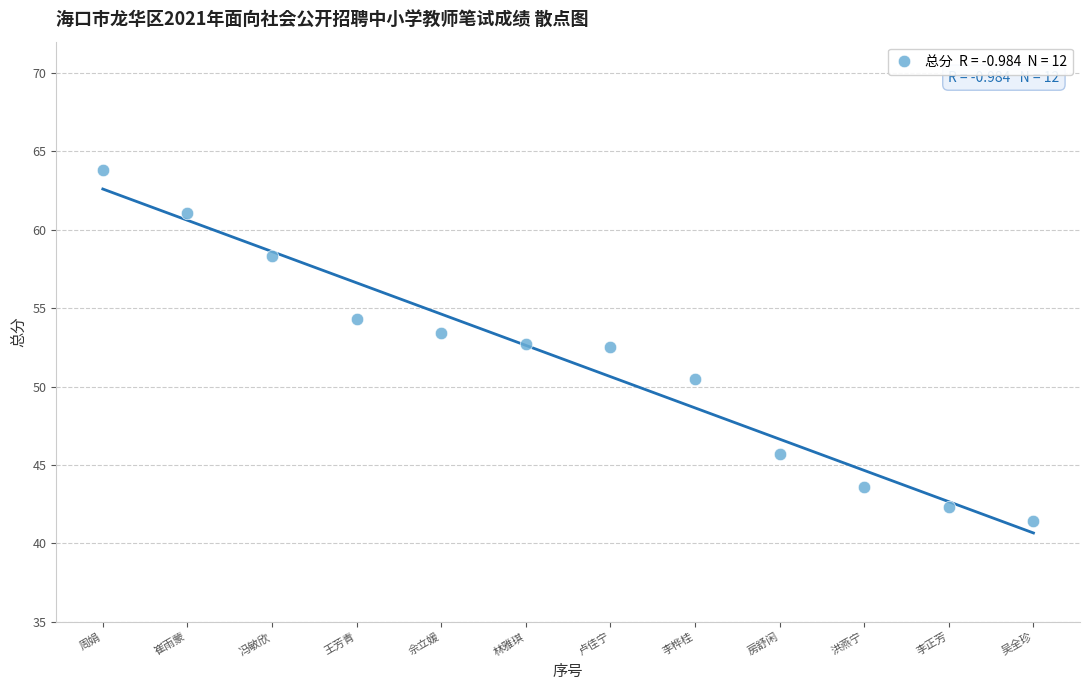

What is the average X value?

6.5